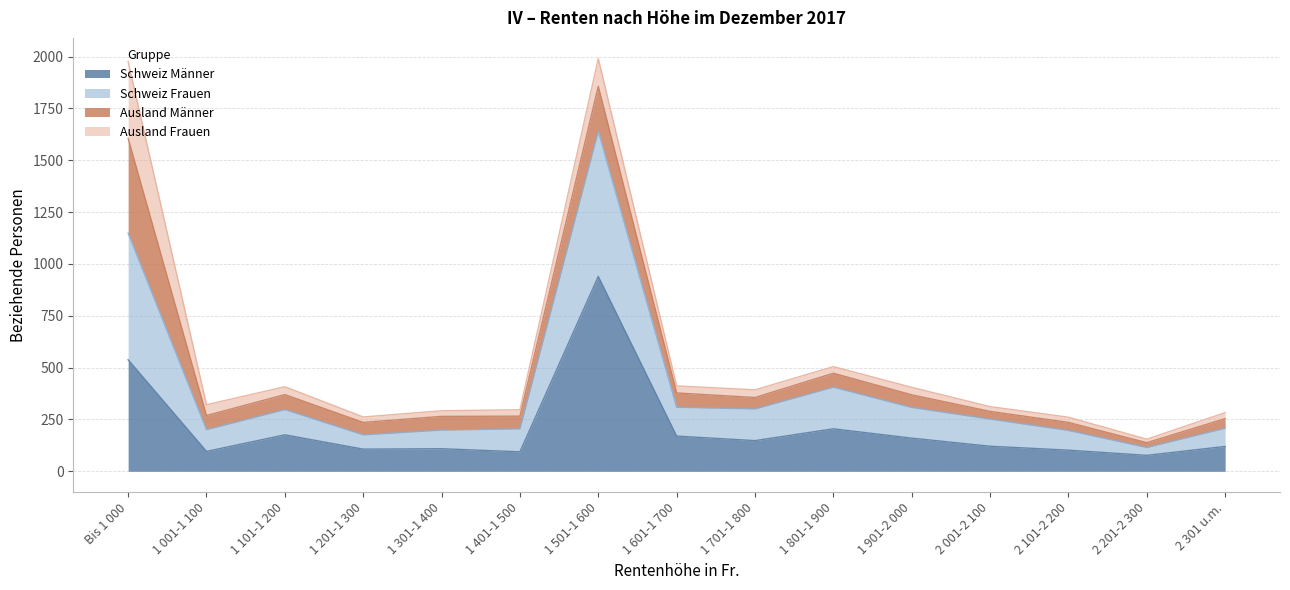

True or false: Schweiz Männer and Schweiz Frauen intersect in this chart.

False